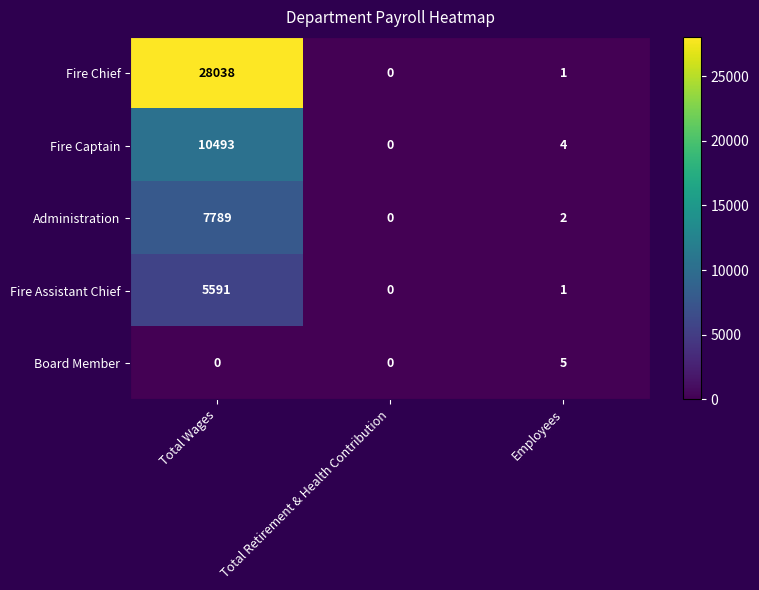

Reading right to left, extract all data points from this chart.

Fire Chief: Employees=1	Total Retirement & Health Contribution=0	Total Wages=28038
Fire Captain: Employees=4	Total Retirement & Health Contribution=0	Total Wages=10493
Administration: Employees=2	Total Retirement & Health Contribution=0	Total Wages=7789
Fire Assistant Chief: Employees=1	Total Retirement & Health Contribution=0	Total Wages=5591
Board Member: Employees=5	Total Retirement & Health Contribution=0	Total Wages=0